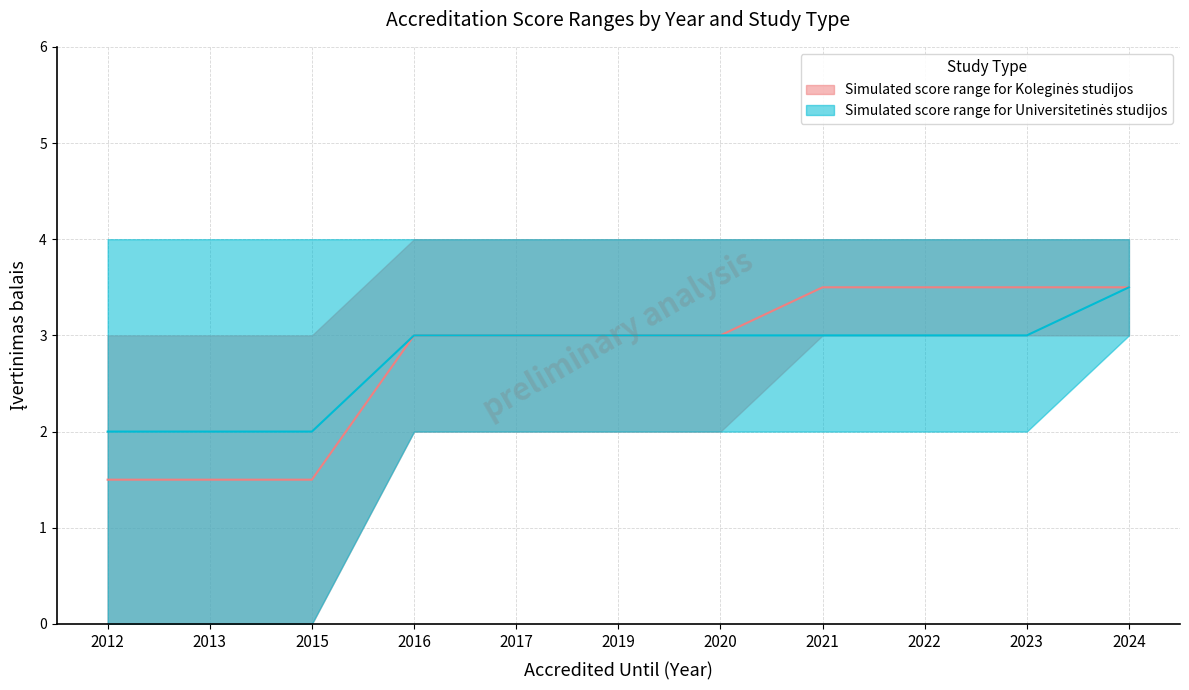

Rank the categories by Koleginės studijos lower value from highest to lowest.

2021, 2022, 2023, 2024, 2016, 2017, 2019, 2020, 2012, 2013, 2015